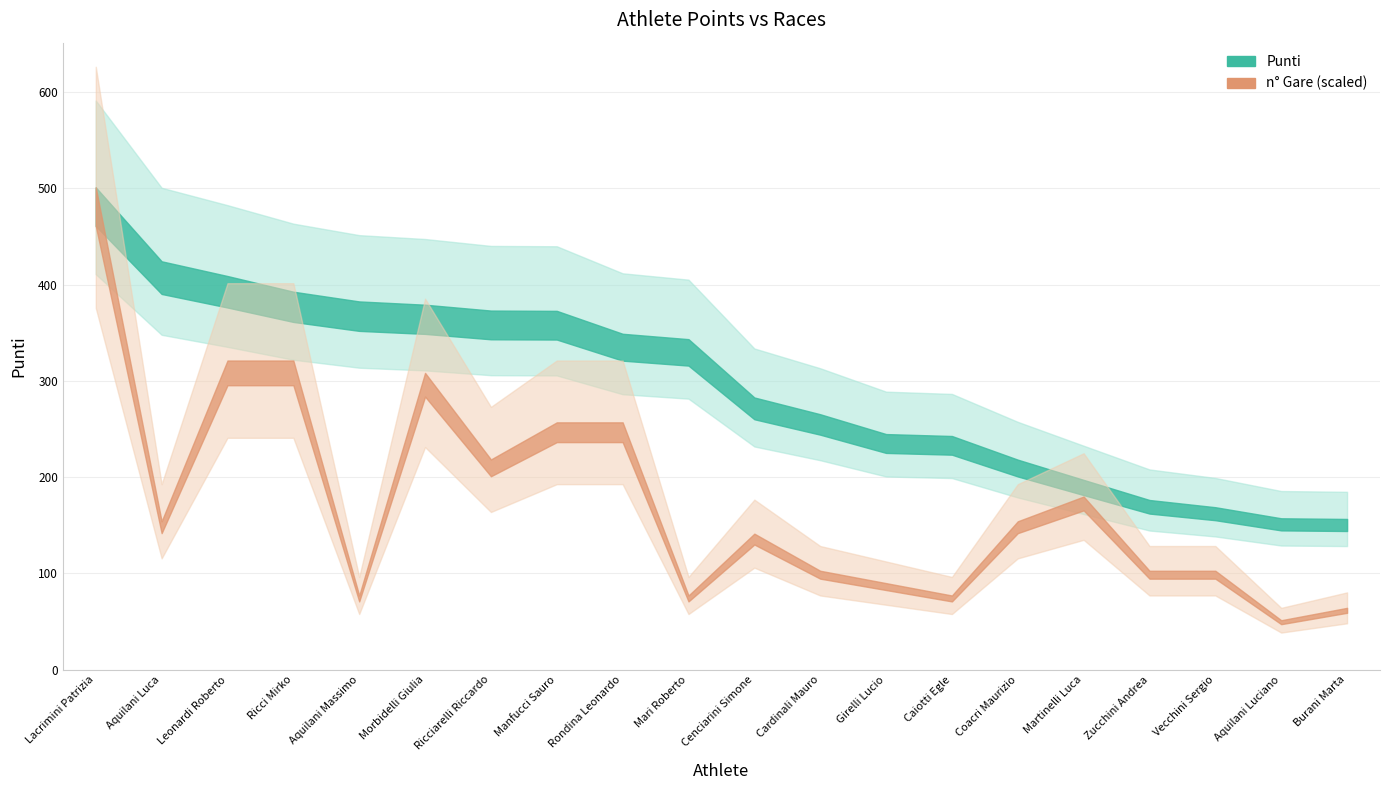

What is the lowest value of the n_gare series?

4.0